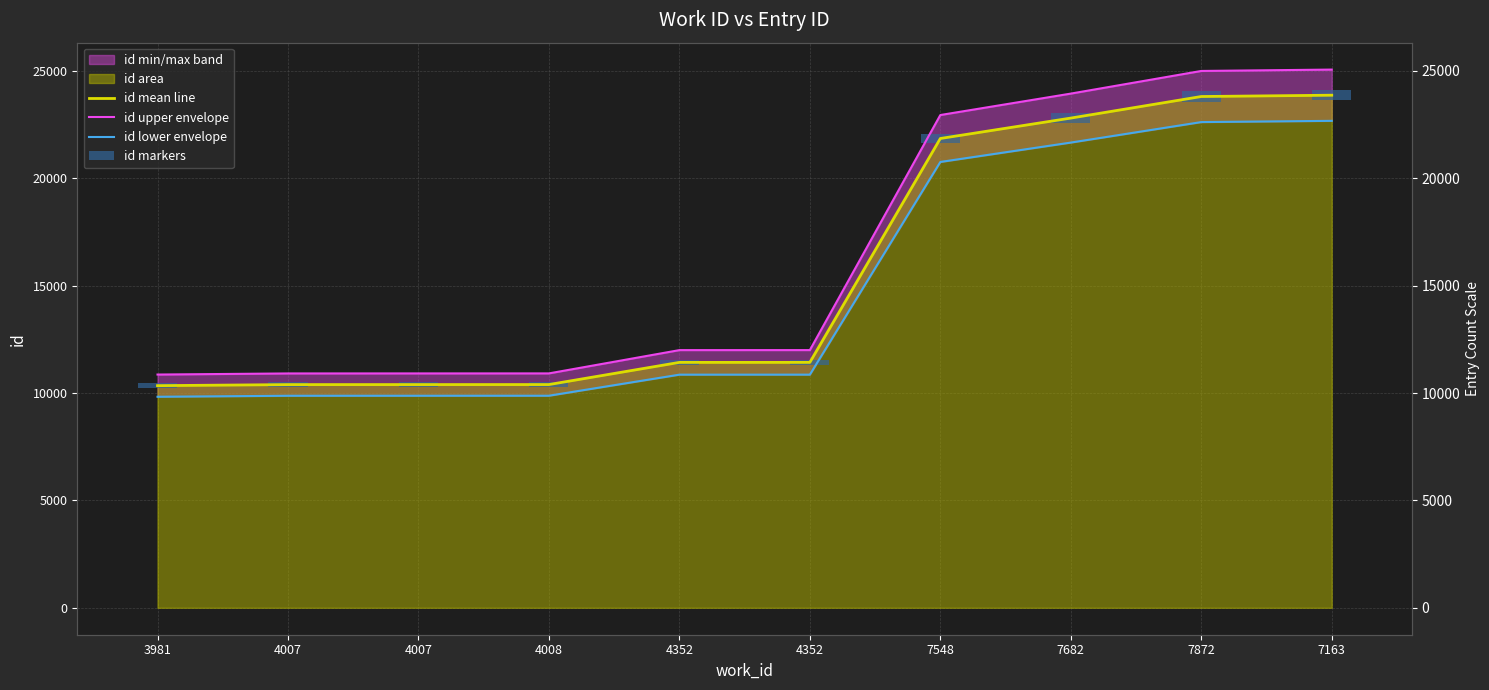

Is it true that id mean line equals 10342.0 at 3981?

True